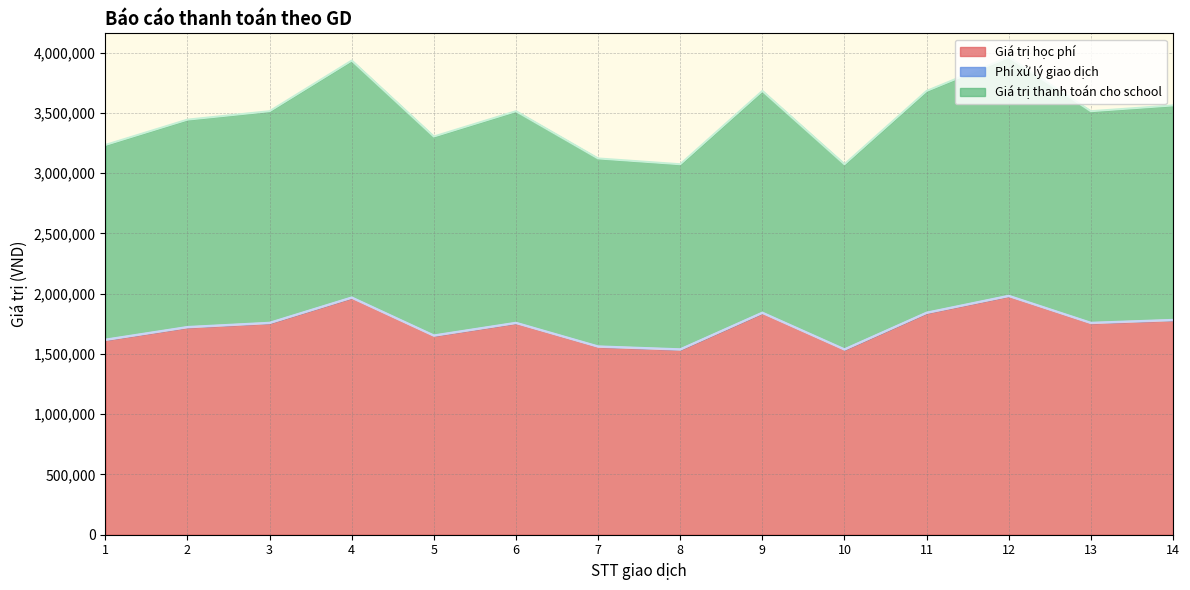

What value does the Giá trị thanh toán cho school series have at 6?

1758300